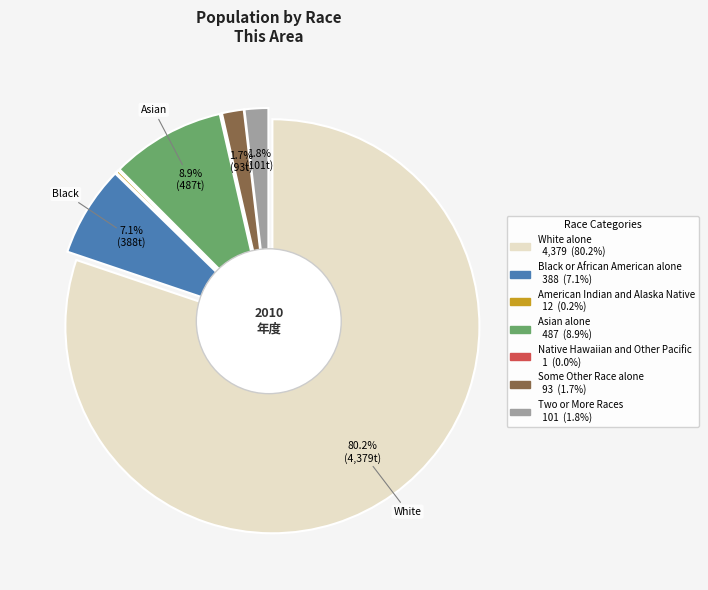

How many slices are in this pie chart?

7